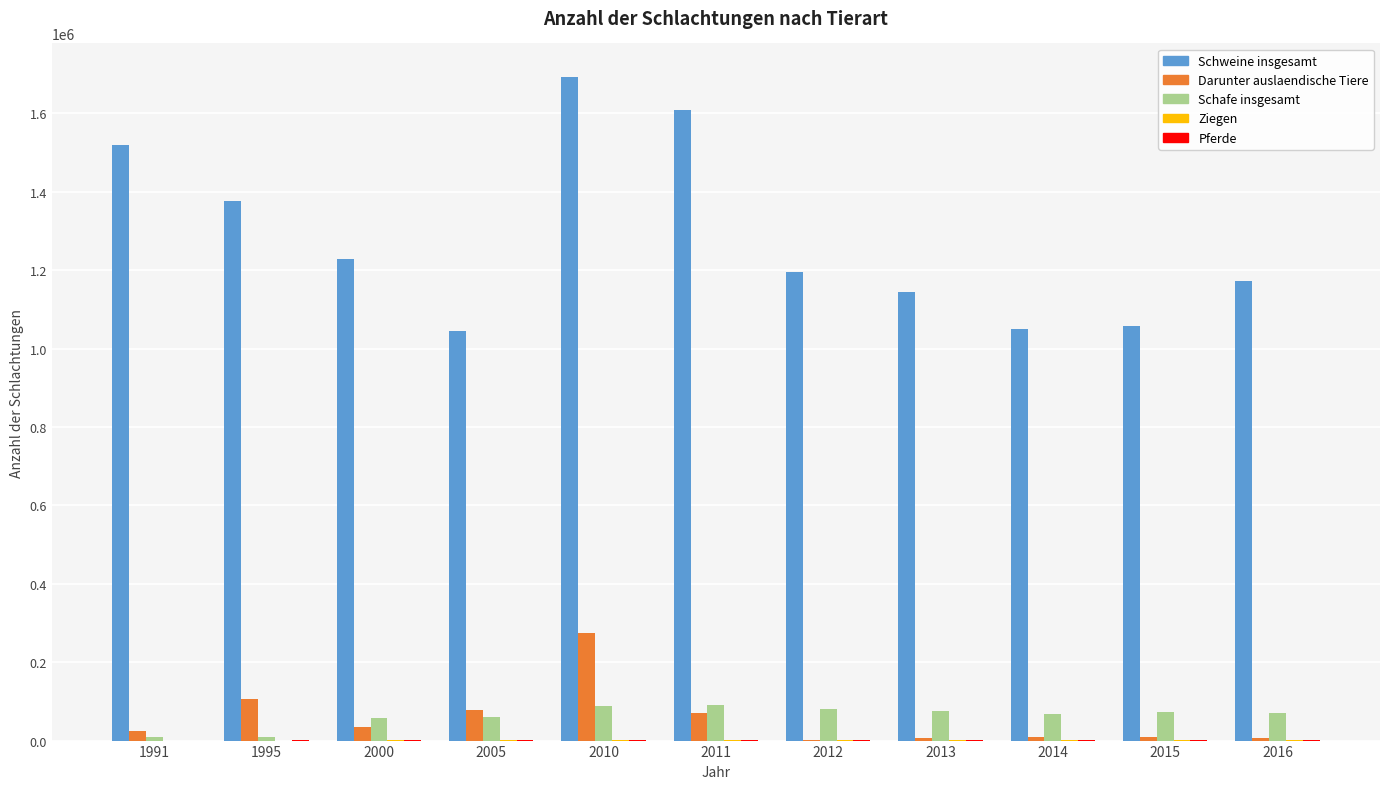

Between 2000 and 2015, which series saw the biggest shift?

Schweine insgesamt